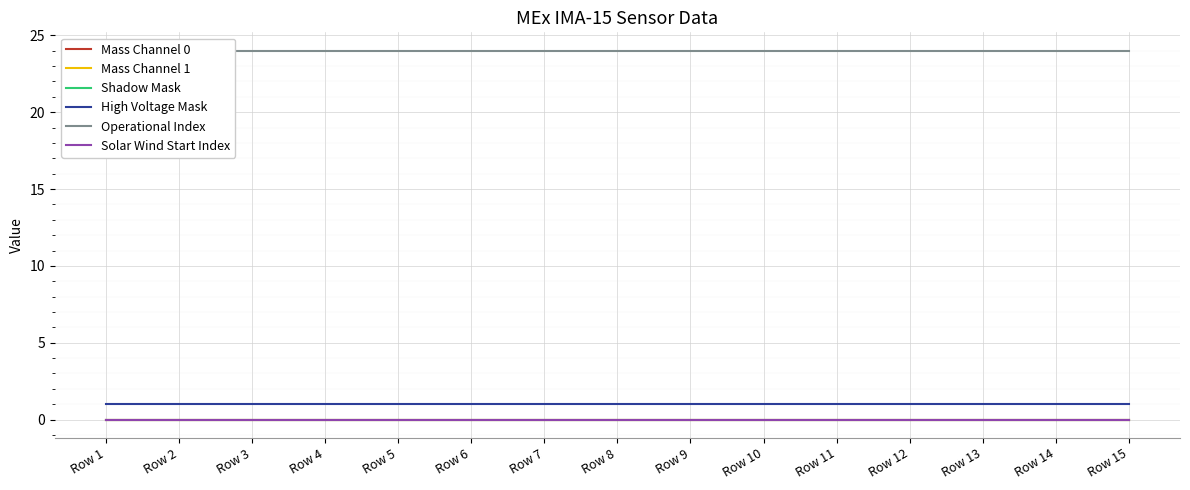

What is the sum of the Operational Index values at Row 10 and Row 12?

48